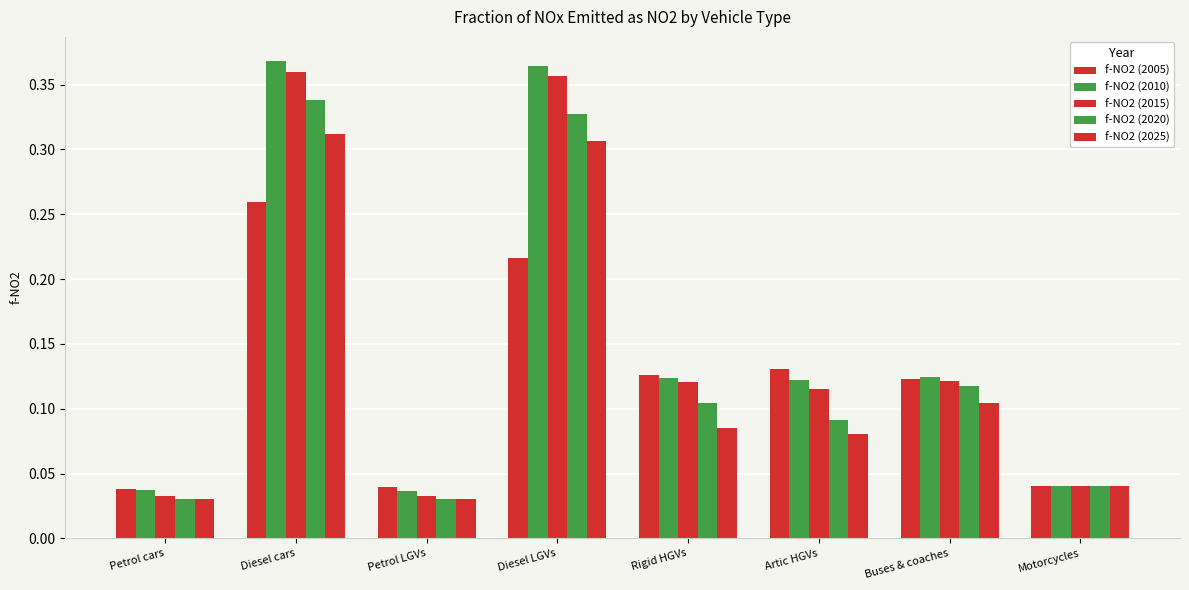

What is the label of the 3rd bar from the left?

Petrol LGVs